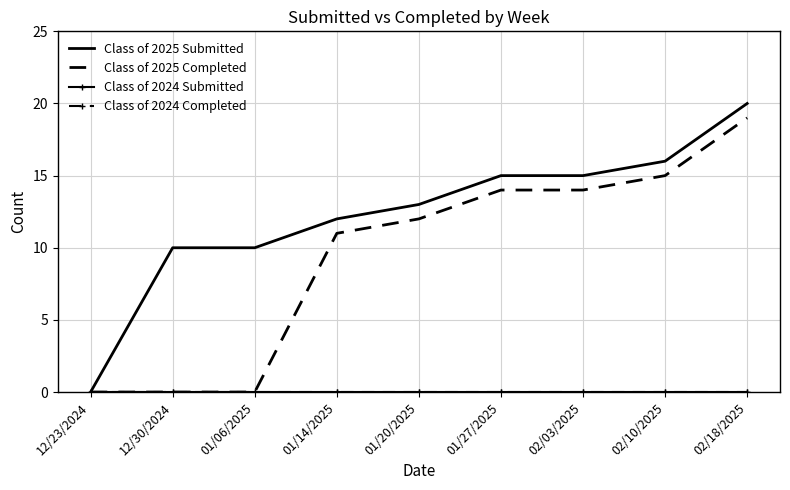

Between 02/10/2025 and 12/30/2024, which is larger?

02/10/2025